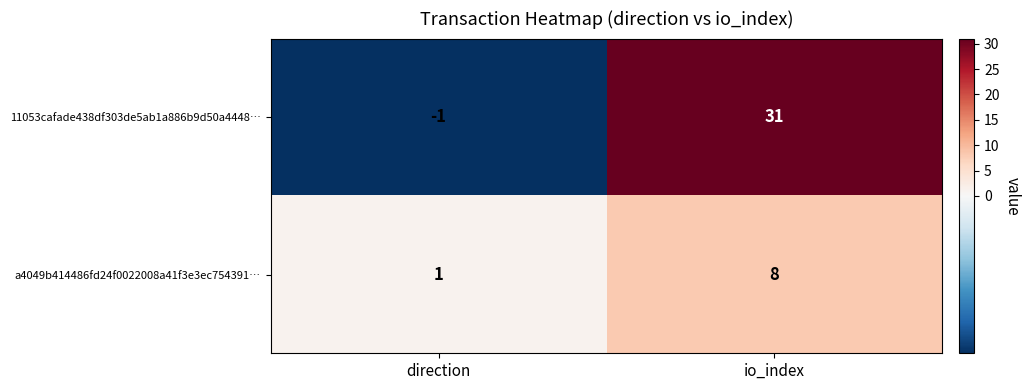

What is the difference between the maximum and minimum values in the a4049b414486fd24f0022008a41f3e3ec754391… series?

7